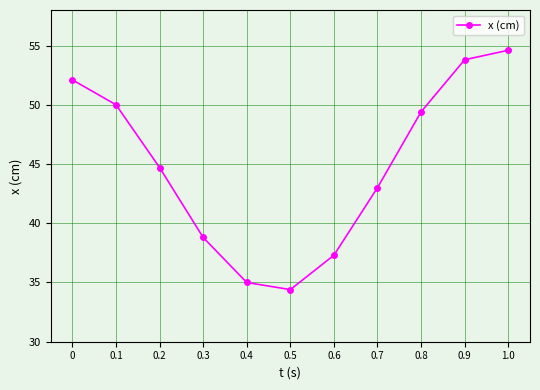

The value at 0.5 is 34.4. True or false?

True